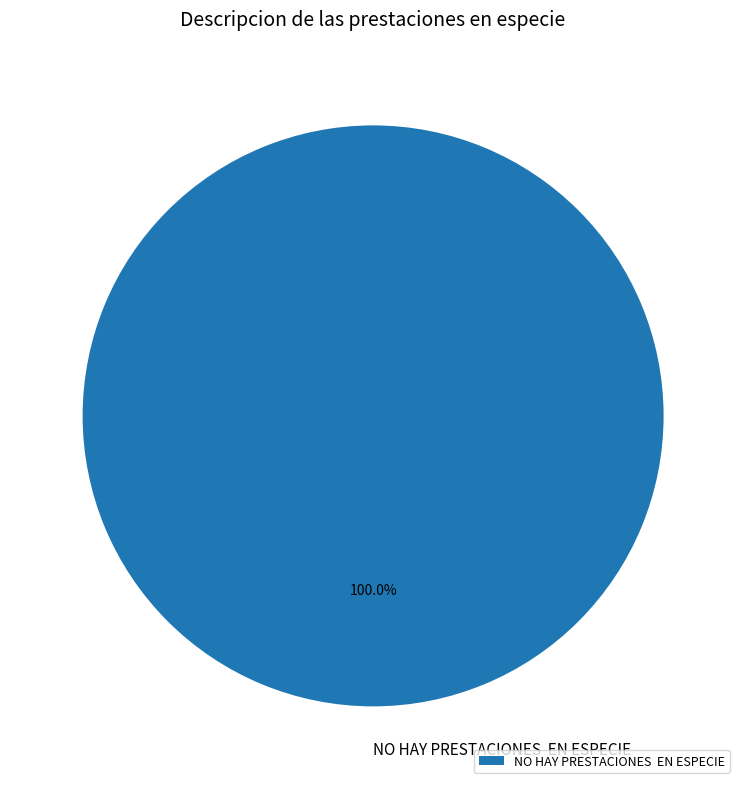

Rank the categories by value from lowest to highest.

NO HAY PRESTACIONES EN ESPECIE